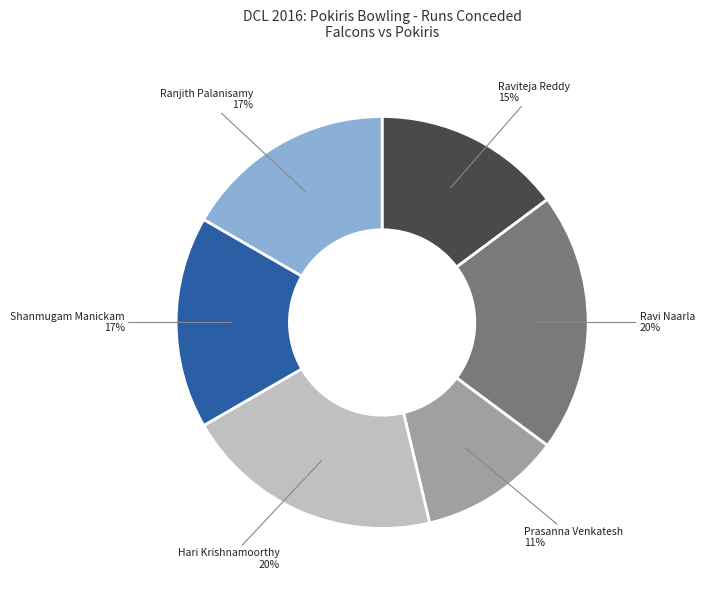

What percentage is the Shanmugam Manickam slice, to the nearest percent?

17%